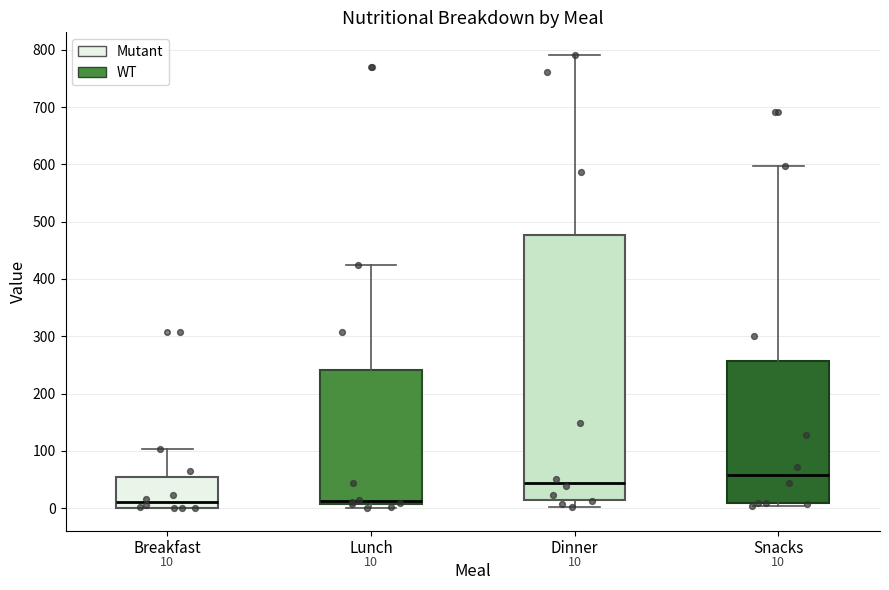

Which box is the tallest, from its lower edge to its upper edge?

Dinner